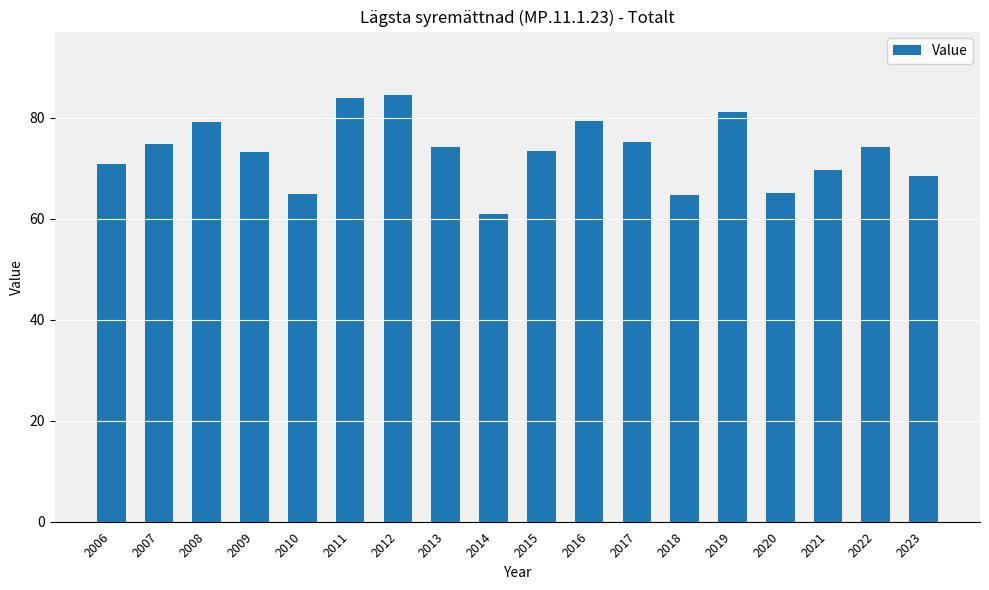

What is the maximum value shown in the chart?

84.4